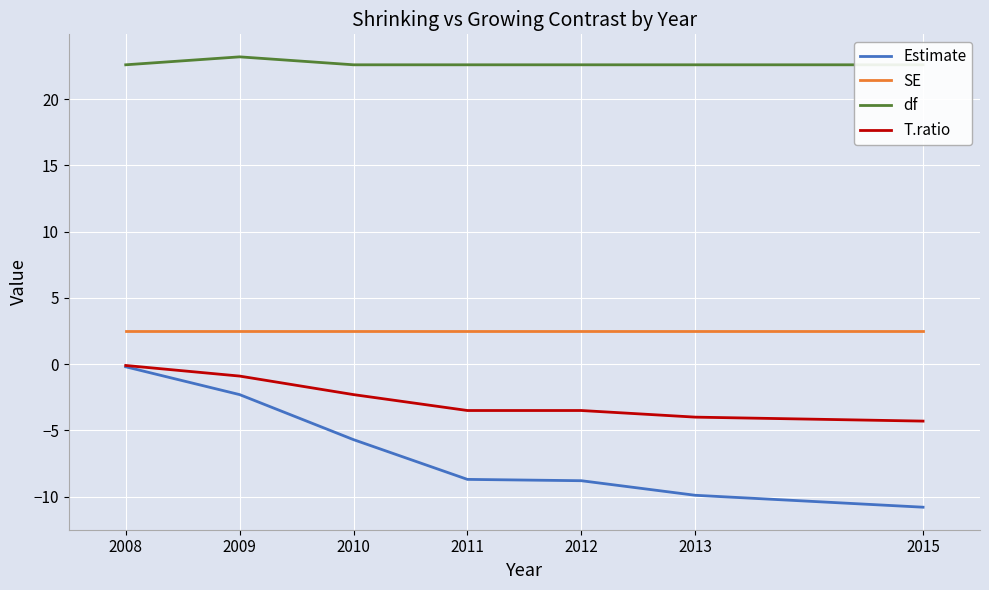

Which series has the largest total across all categories?

df